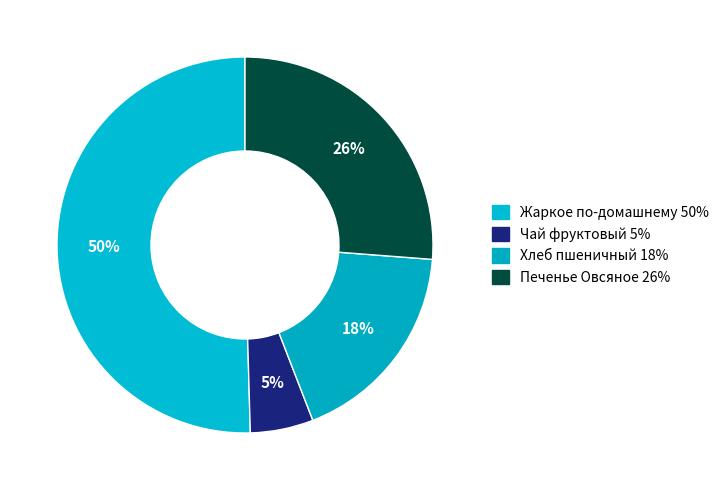

Rank the categories by value from highest to lowest.

Жаркое по-домашнему, Печенье Овсяное, Хлеб пшеничный, Чай фруктовый